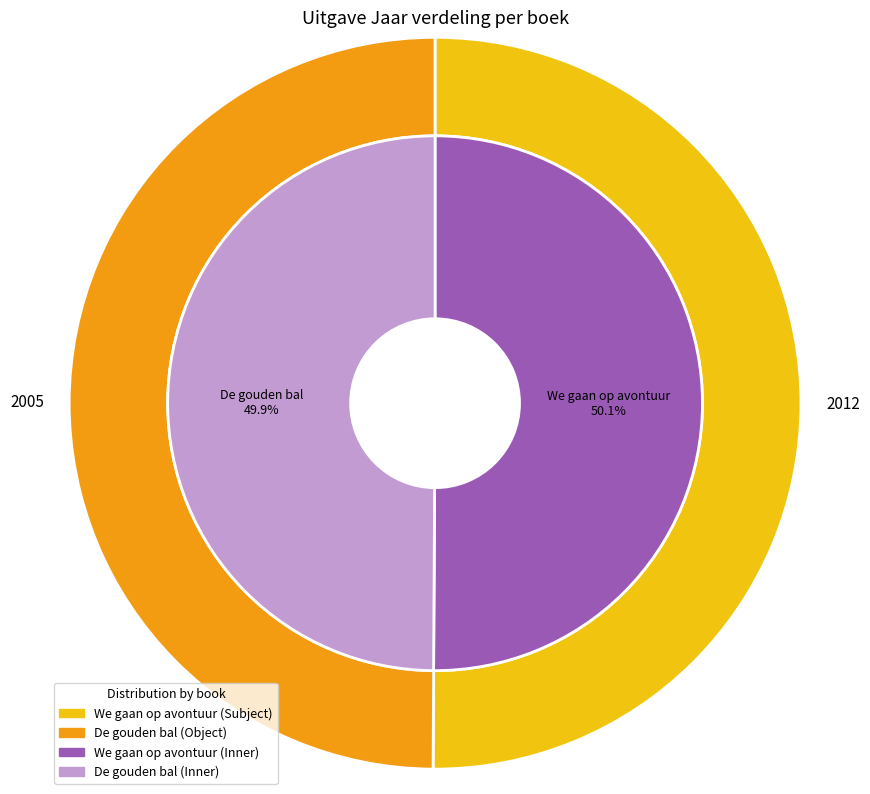

Between We gaan op avontuur and De gouden bal, which is larger?

We gaan op avontuur